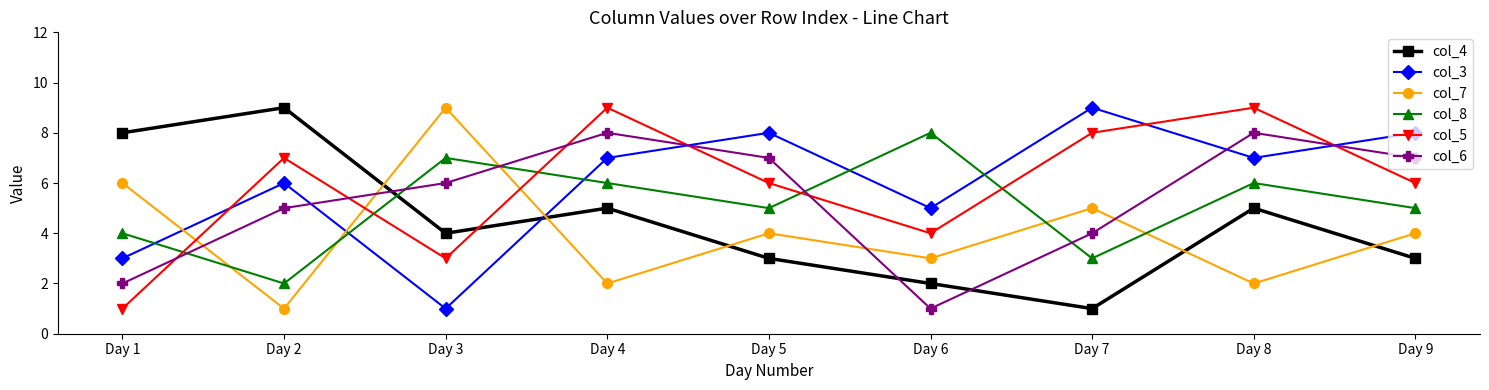

After their last crossing, which series has the higher values: col_4 or col_6?

col_6